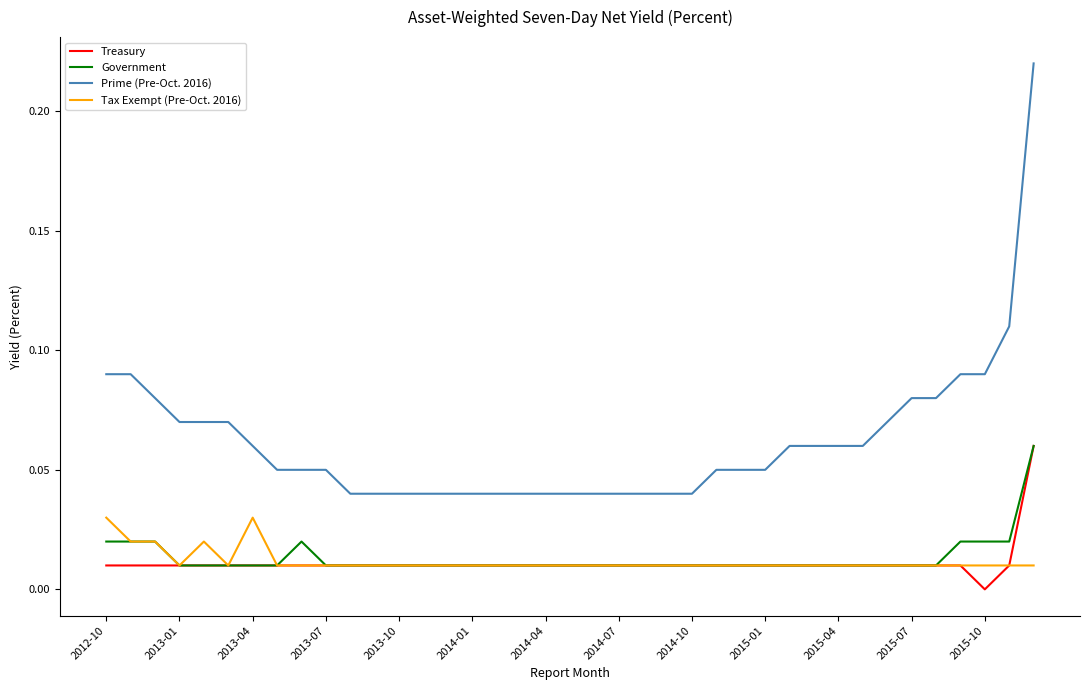

Which series has the widest spread of values?

Prime (Pre-Oct. 2016)